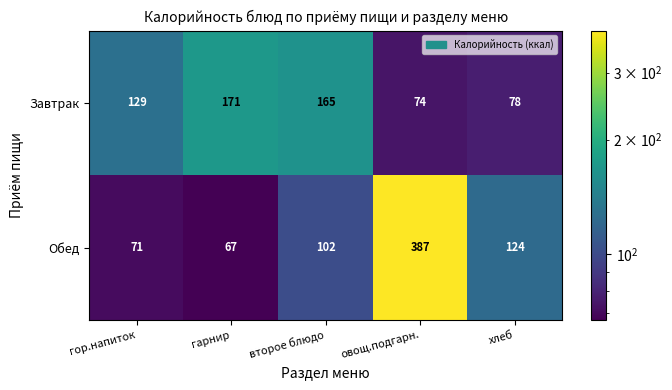

What is the sum of all Завтрак values?

617